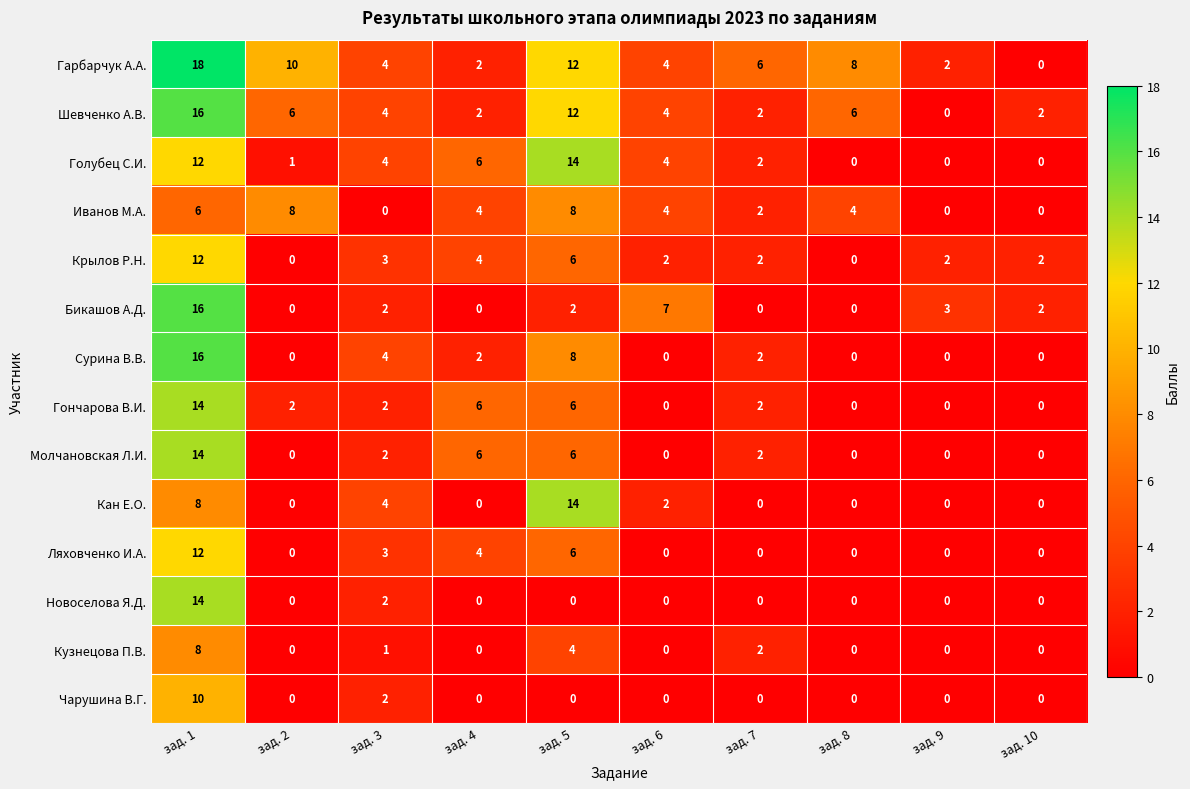

At which category is the sum across all series the highest?

зад. 1